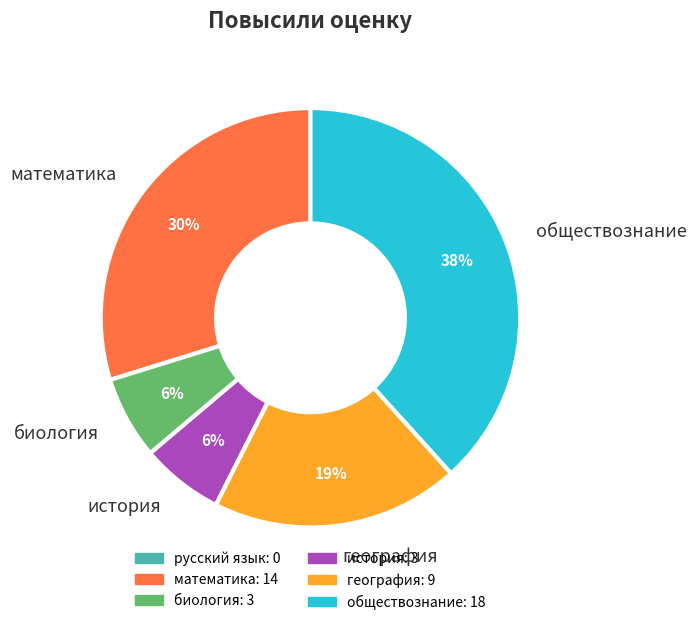

Combined, do биология and обществознание account for over 50%?

No